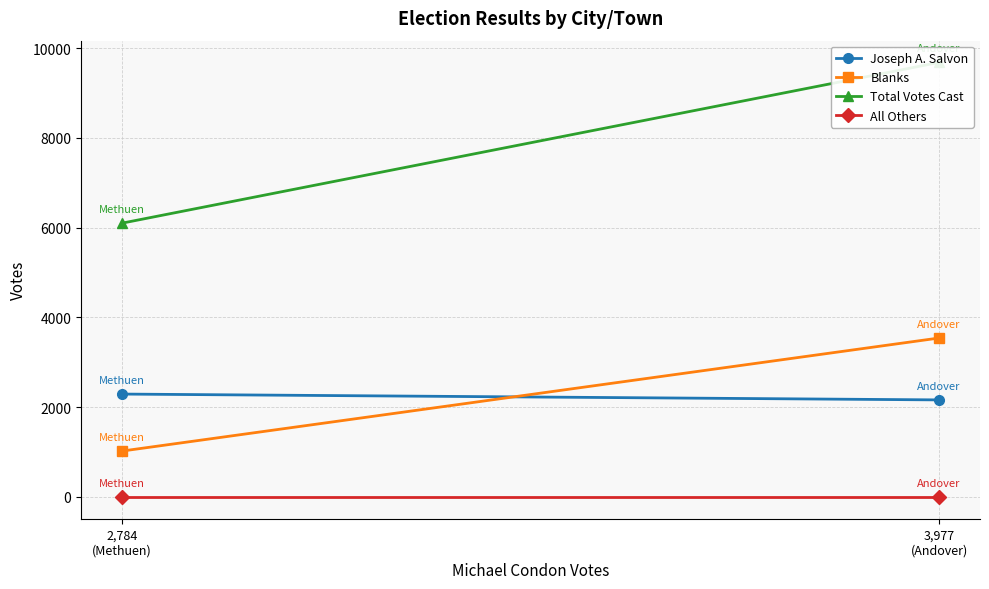

What is the sum of the Joseph A. Salvon values at 2,784
(Methuen) and 3,977
(Andover)?

4456